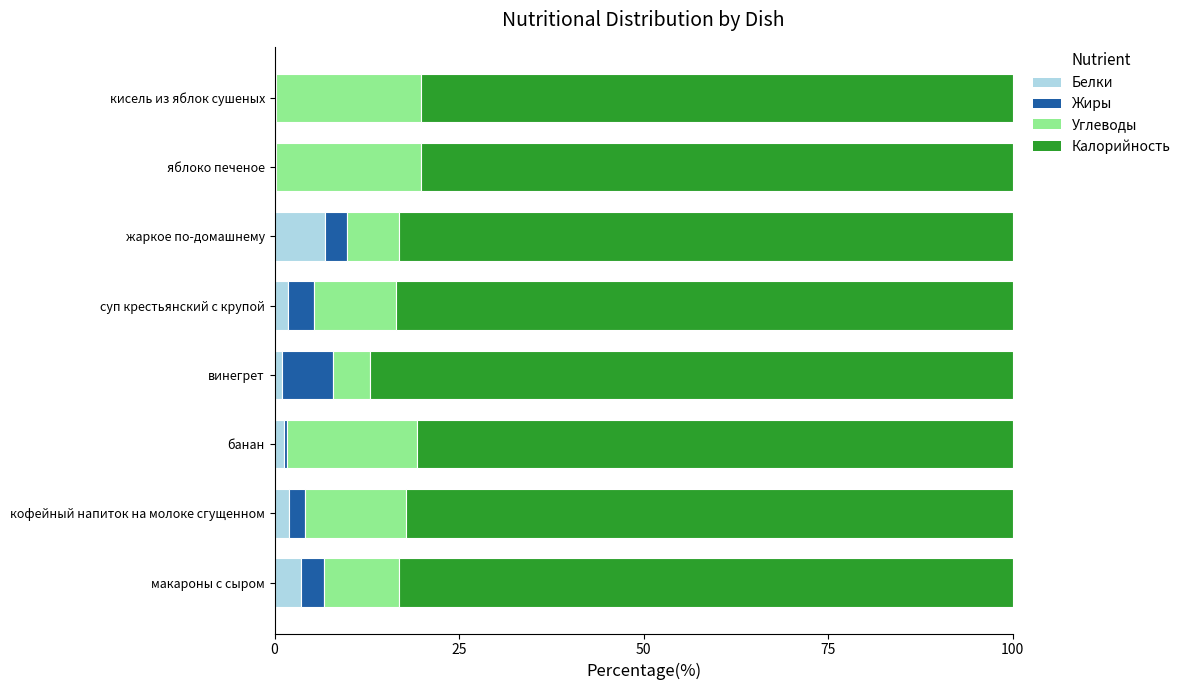

What is the highest value of the Белки series?

6.8